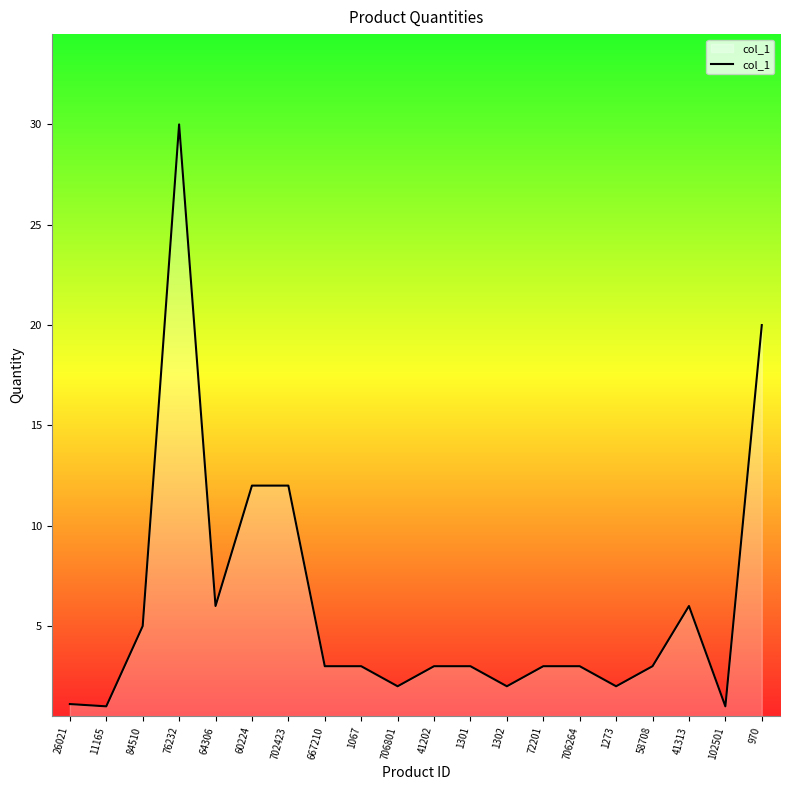

What is the change in value from 84510 to 1302?

-3.0